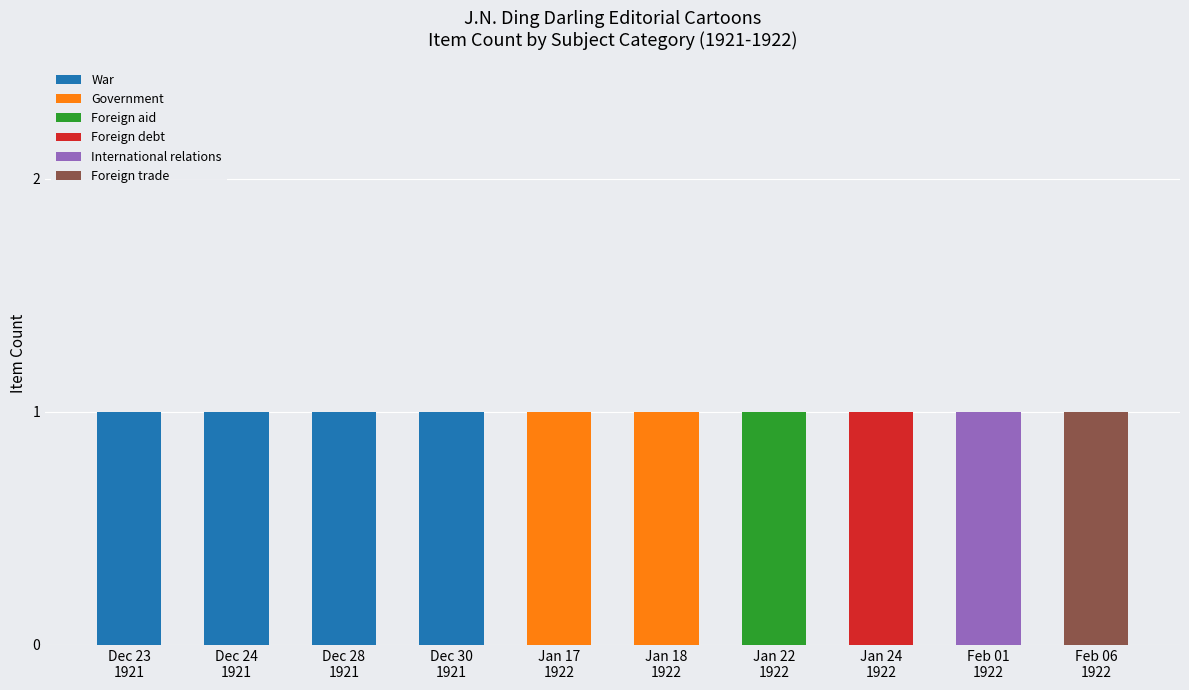

Count the number of data series in this chart.

6